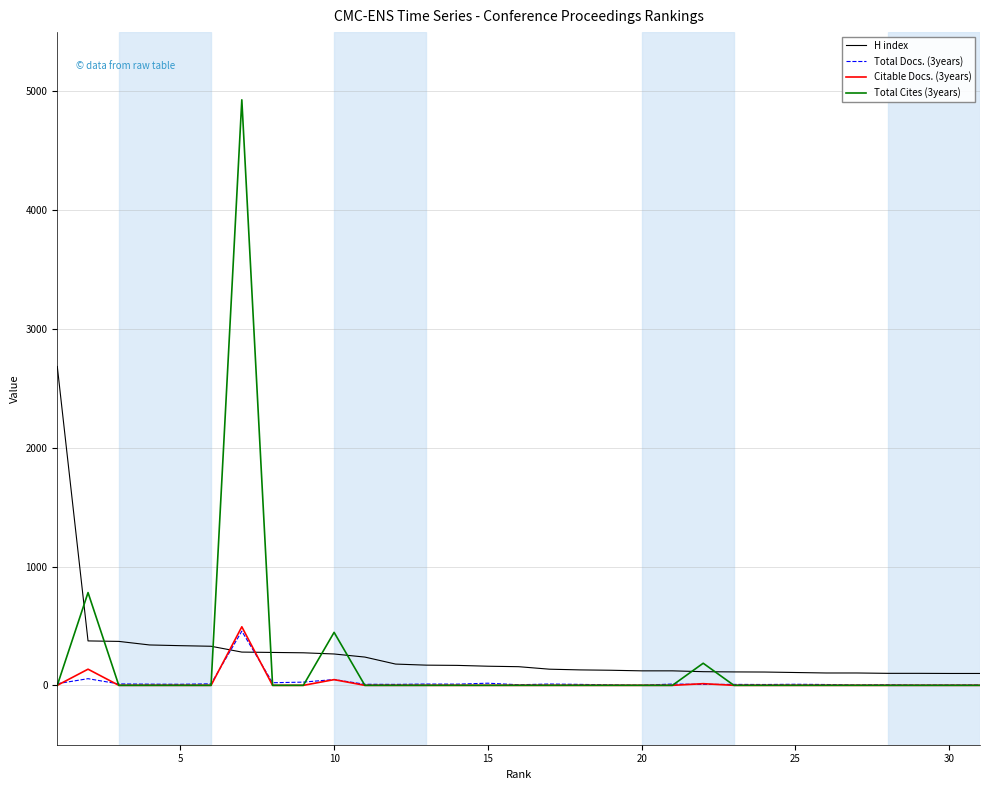

True or false: Total Cites (3years) and H index intersect in this chart.

True